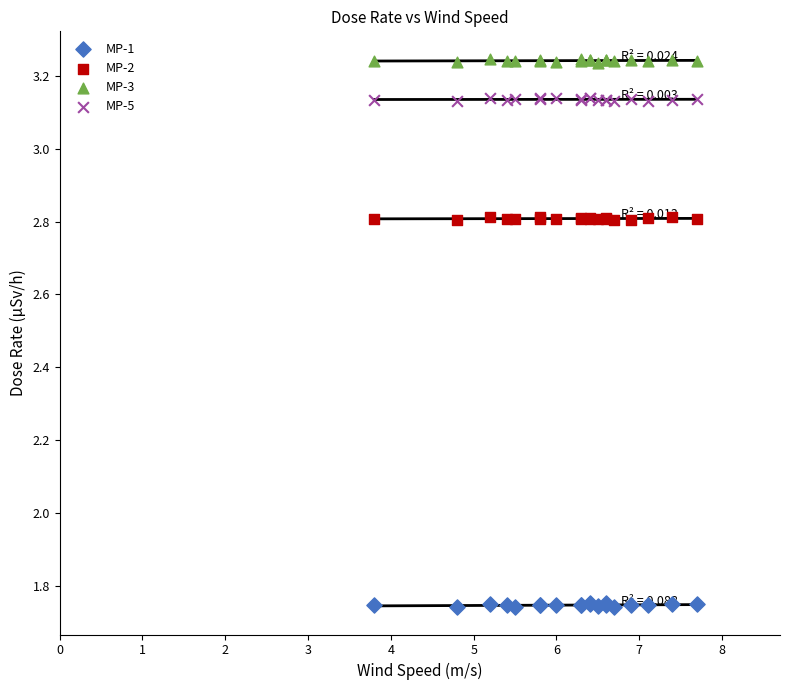

Which series reaches the minimum Y coordinate?

MP-1